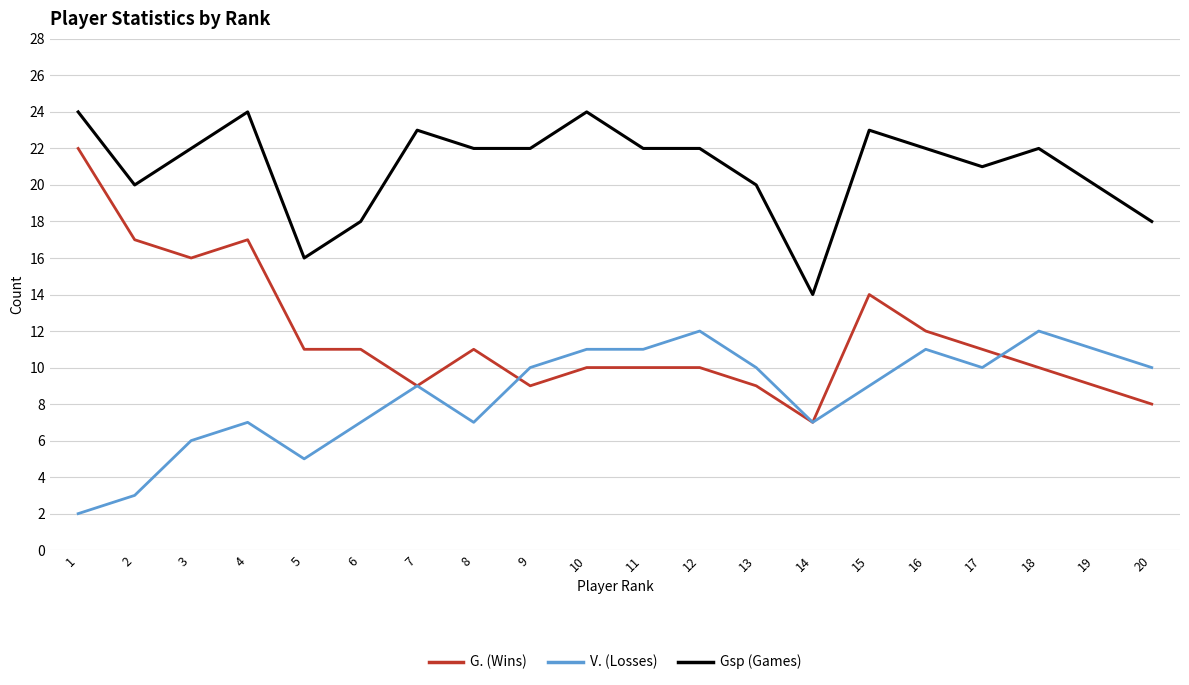

The value of G. (Wins) at 4 is 11. True or false?

False